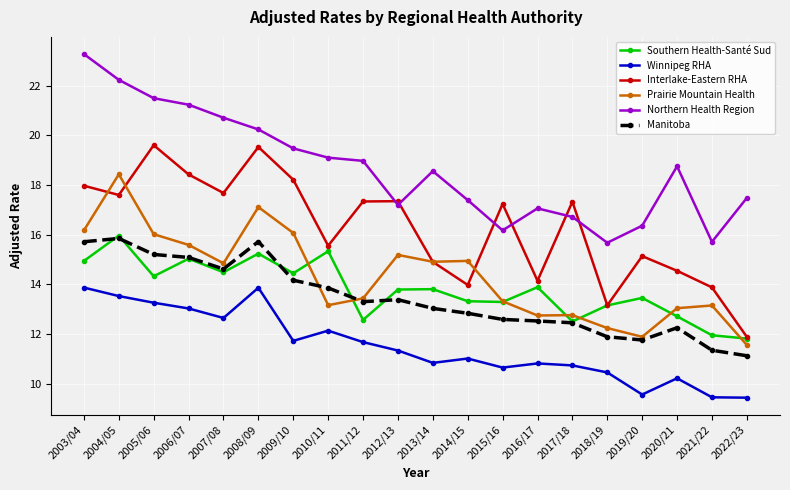

What is the maximum value shown in the chart?

23.3